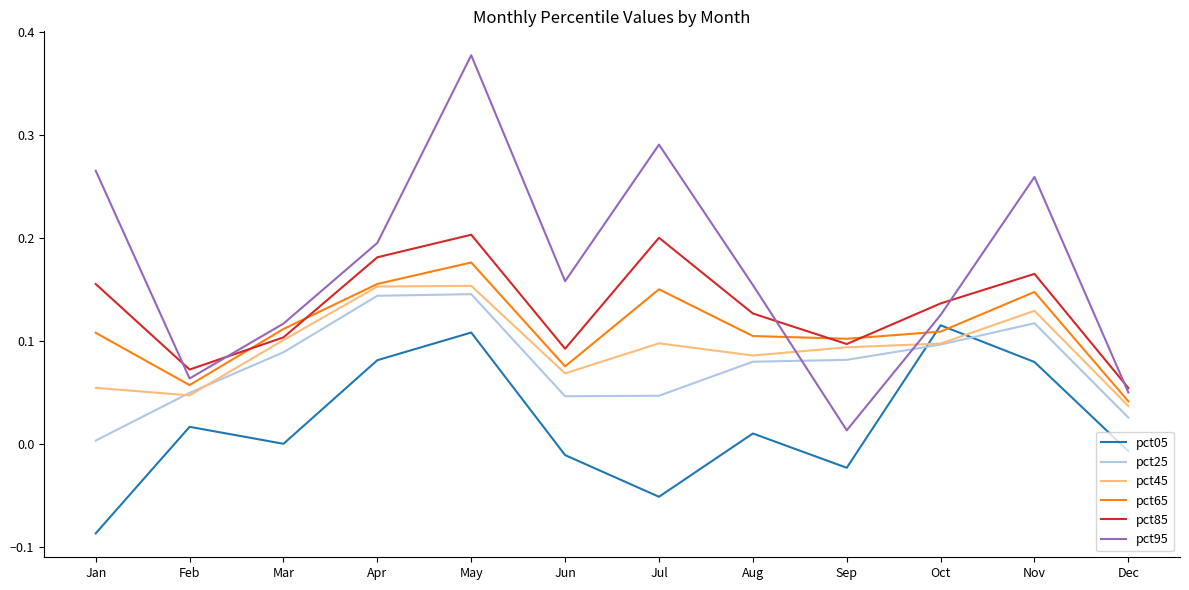

Is it true that pct65 equals 0.2 at Apr?

True